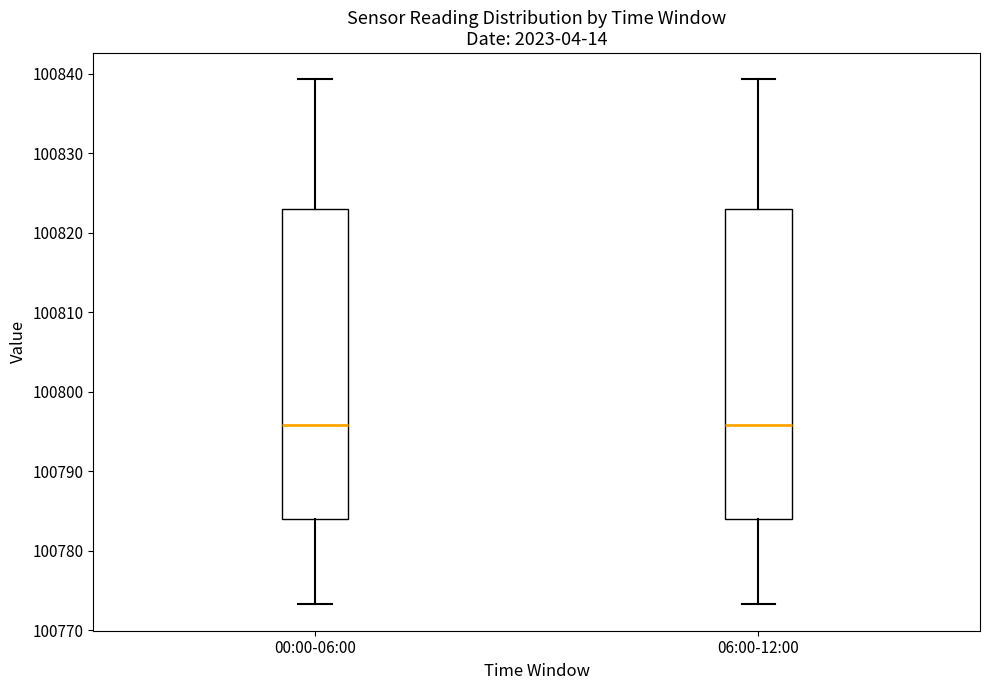

Reading left to right, transcribe this box plot: for each box, give where its median line is, the range the box spans, and where its two whiskers end, as read against the y-axis. The values are not printed on the chart, so give them approximately, as read against the axis.

00:00-06:00: median 100796, box 100784 to 100823, whiskers 100773 to 100839
06:00-12:00: median 100796, box 100784 to 100823, whiskers 100773 to 100839